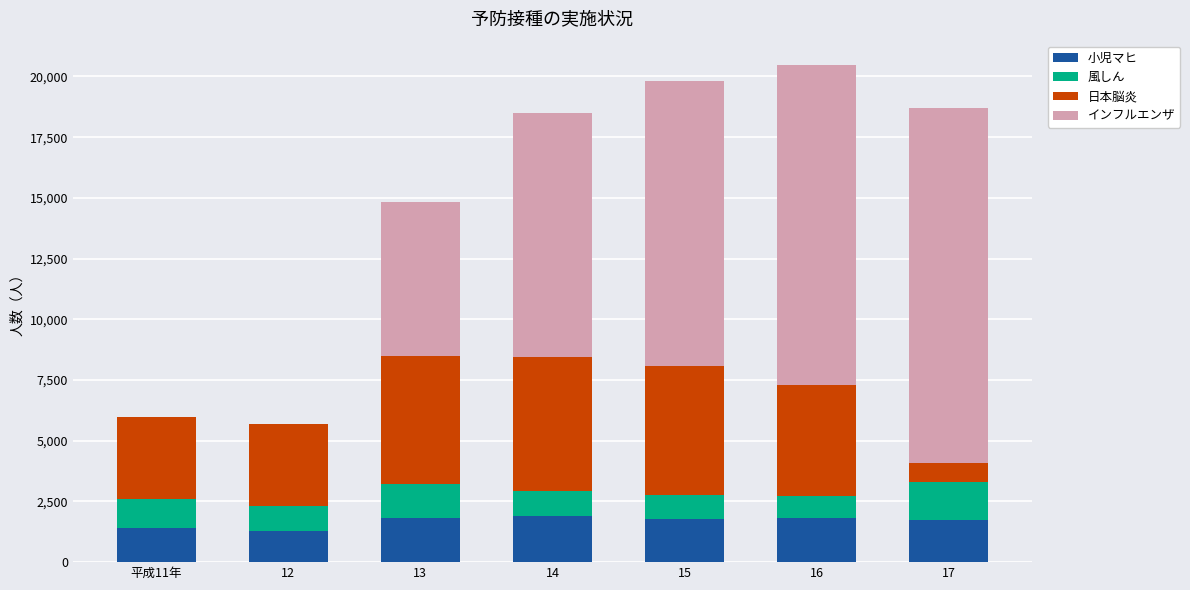

What is the sum of all 小児マヒ values?

11729